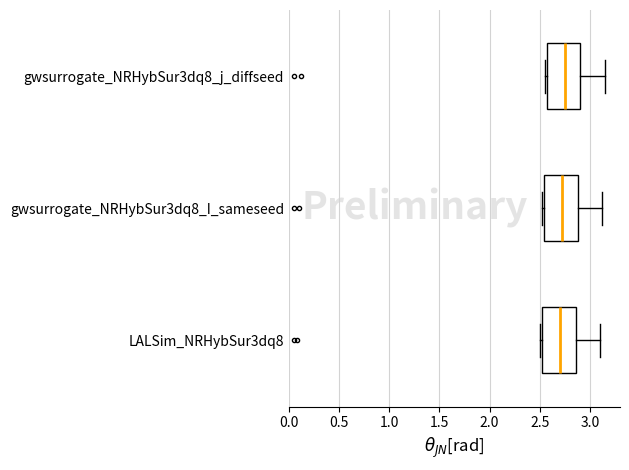

Where is the right edge of the box for gwsurrogate_NRHybSur3dq8_j_diffseed on the x-axis? The values are not printed on the chart, so give them approximately, as read against the axis.

2.90